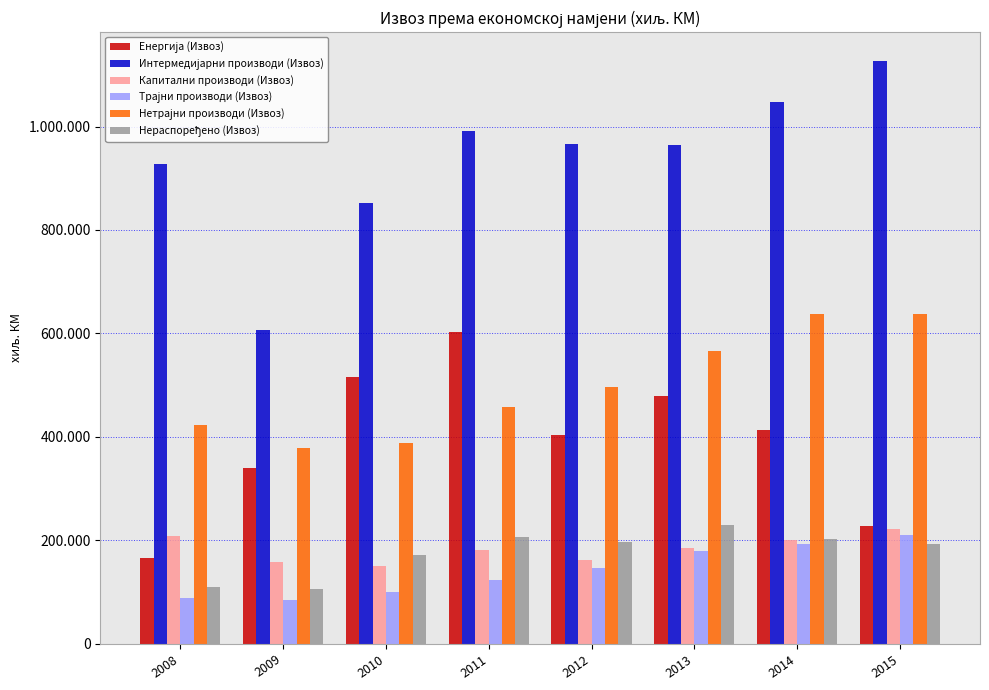

At which label does Нераспоређено (Извоз) first exceed 197407?

2011